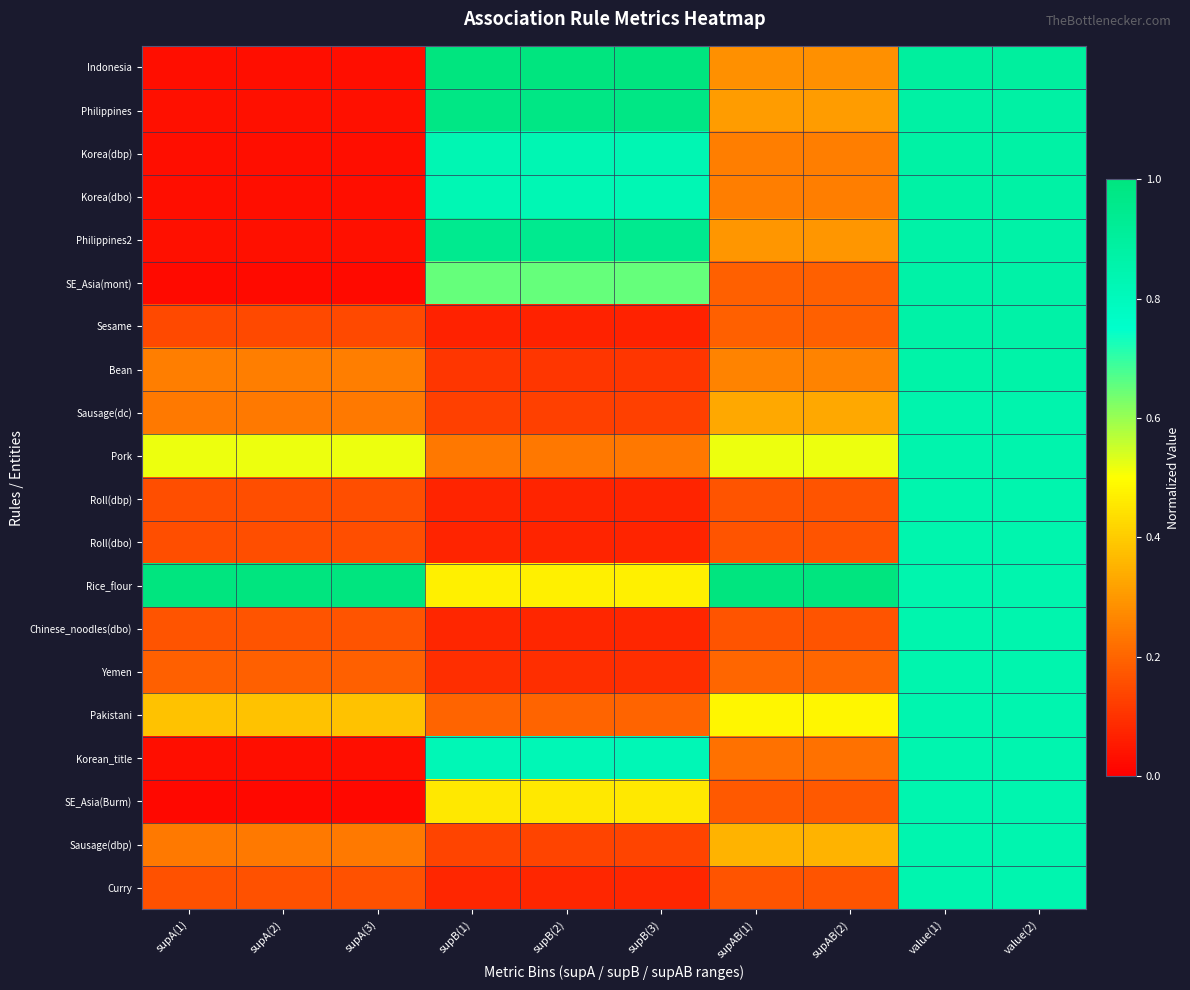

At supB(1), list the series in order from smallest to largest.

Sesame, Roll(dbp), Roll(dbo), Chinese_noodles(dbo), Curry, Yemen, Bean, Sausage(dc), Sausage(dbp), Pakistani, Pork, SE_Asia(Burm), Rice_flour, SE_Asia(mont), Korean_title, Korea(dbo), Korea(dbp), Philippines2, Philippines, Indonesia